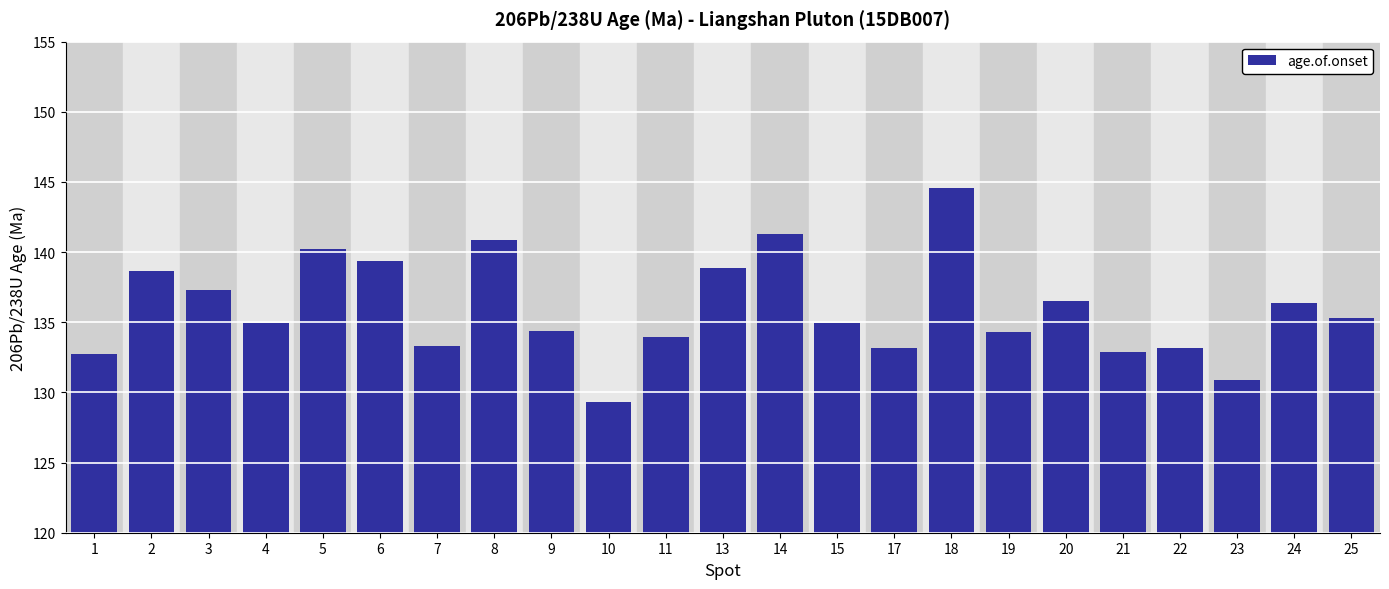

What is the difference between the maximum and minimum values?

15.2